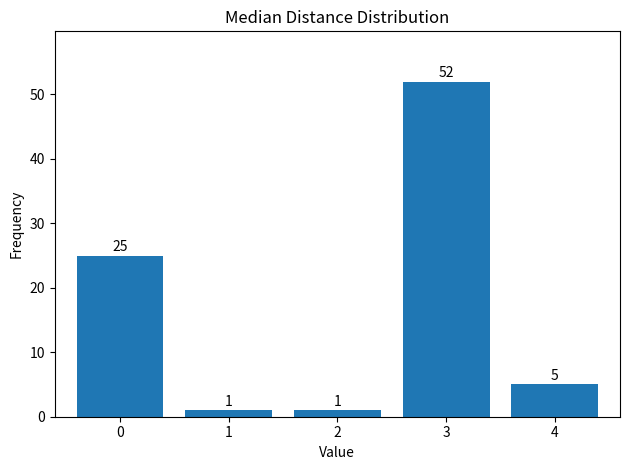

Reading right to left, extract all data points from this chart.

5	52	1	1	25